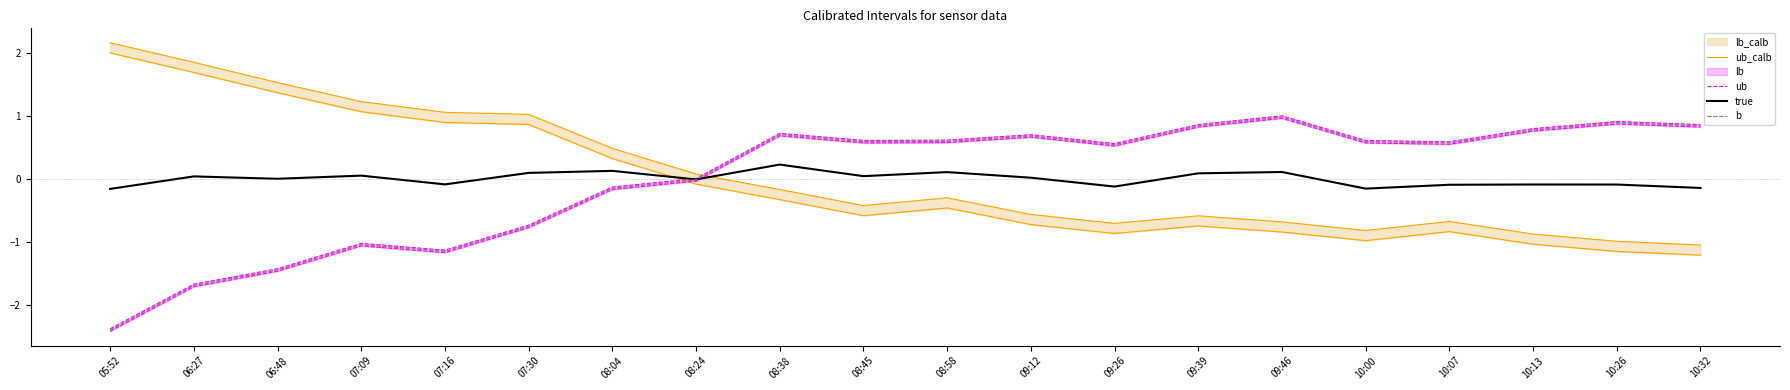

At which label does true reach its minimum?

05:52